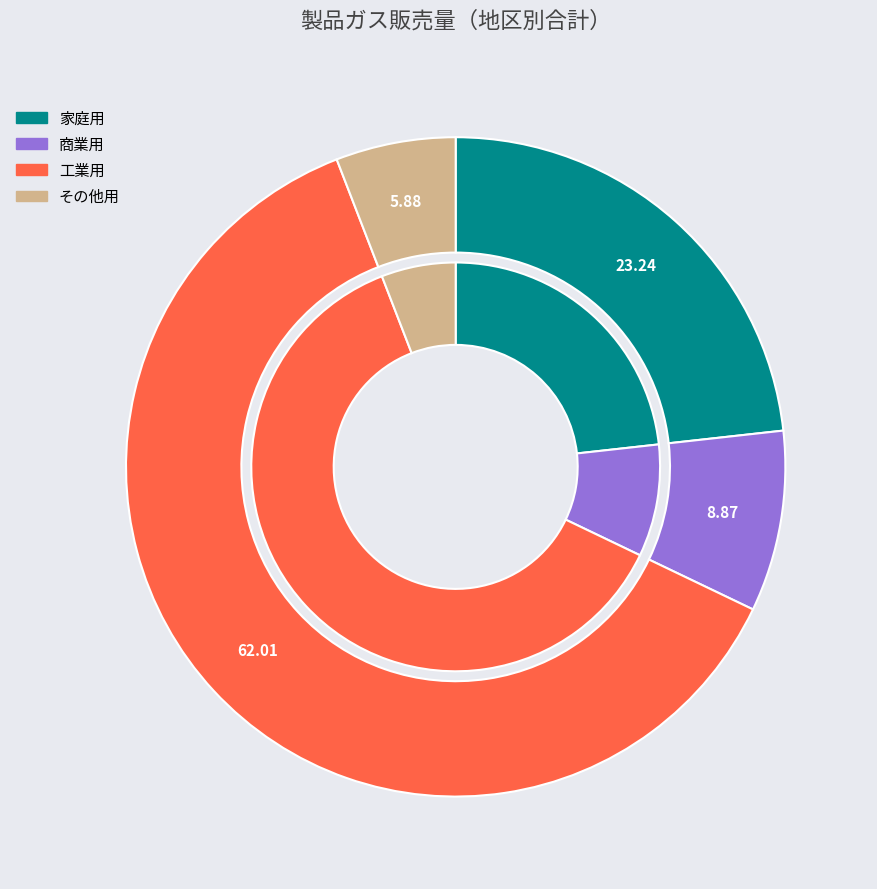

Count the number of slices in the pie.

4